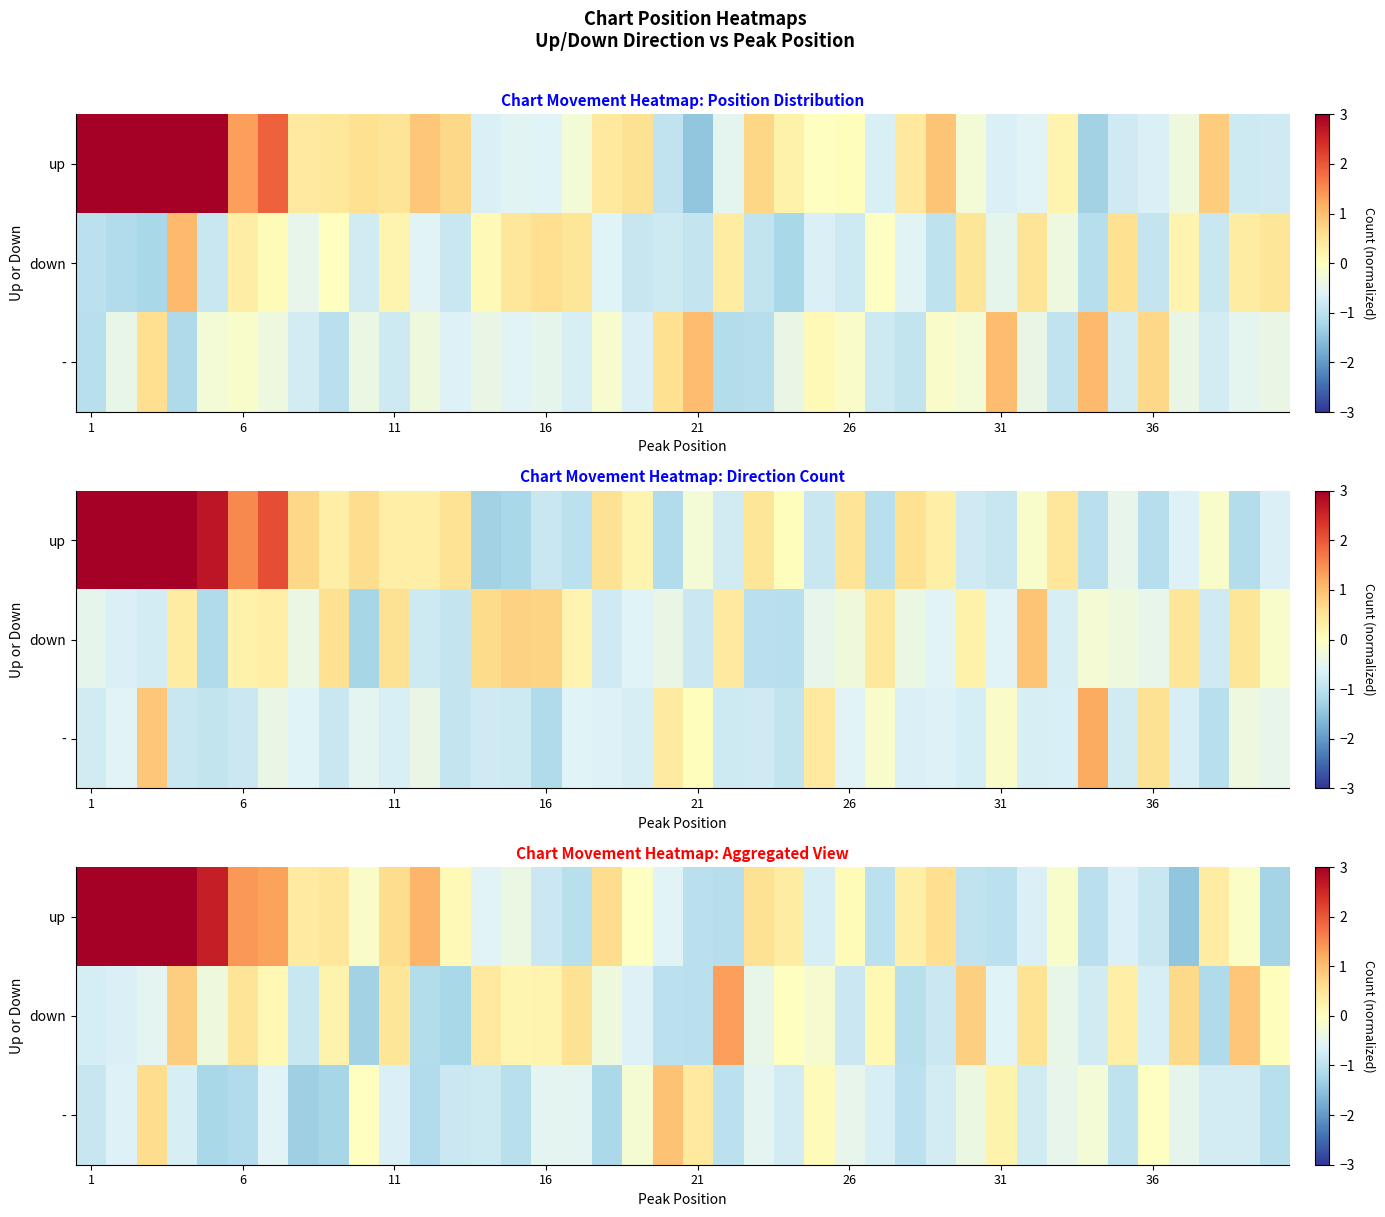

Between 6 and 31, which is larger?

6